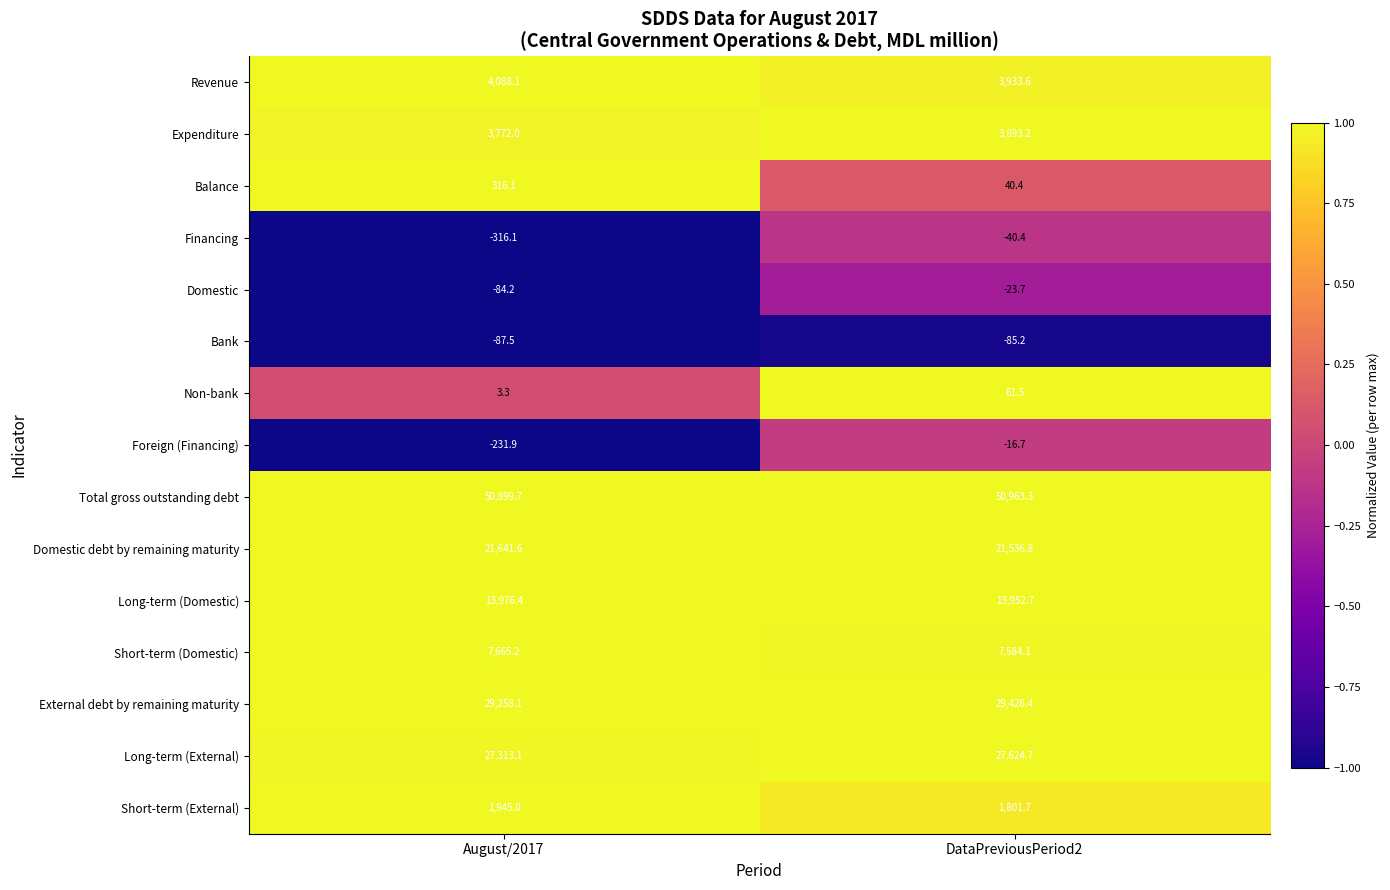

What value does the Financing series have at DataPreviousPeriod2?

-40.4